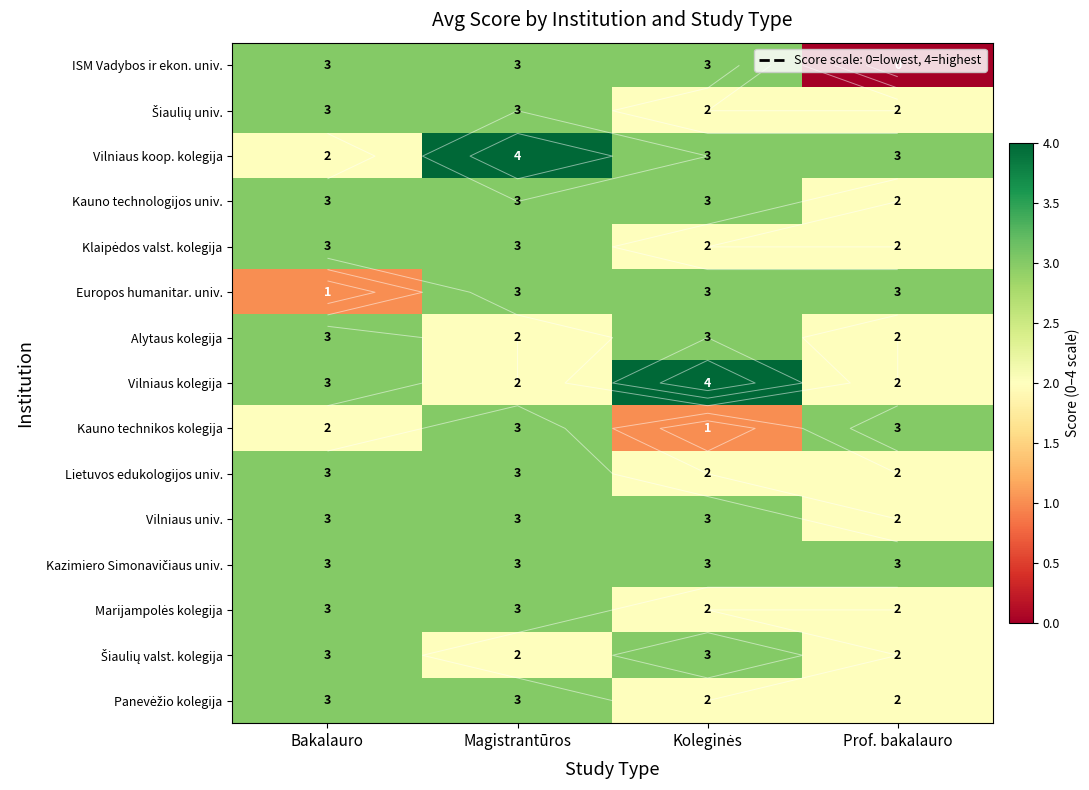

At Prof. bakalauro, list the series in order from smallest to largest.

ISM Vadybos ir ekon. univ., Šiaulių univ., Kauno technologijos univ., Klaipėdos valst. kolegija, Alytaus kolegija, Vilniaus kolegija, Lietuvos edukologijos univ., Vilniaus univ., Marijampolės kolegija, Šiaulių valst. kolegija, Panevėžio kolegija, Vilniaus koop. kolegija, Europos humanitar. univ., Kauno technikos kolegija, Kazimiero Simonavičiaus univ.